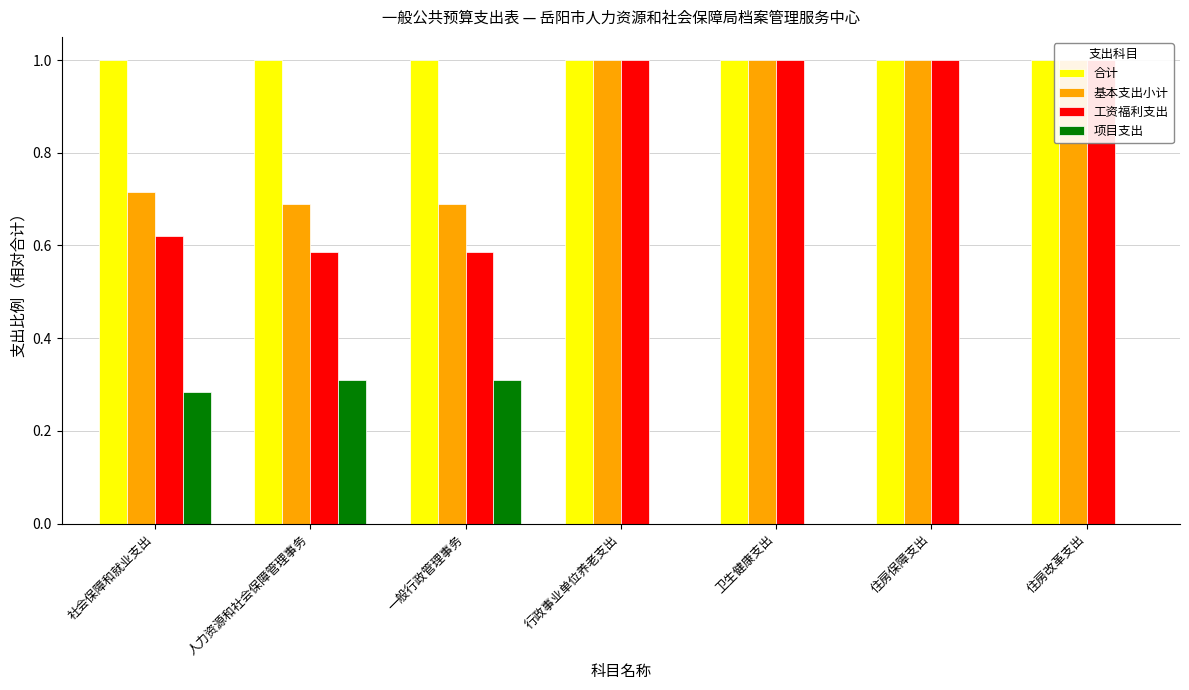

The 合计 series shows 1.0 at 行政事业单位养老支出. True or false?

True